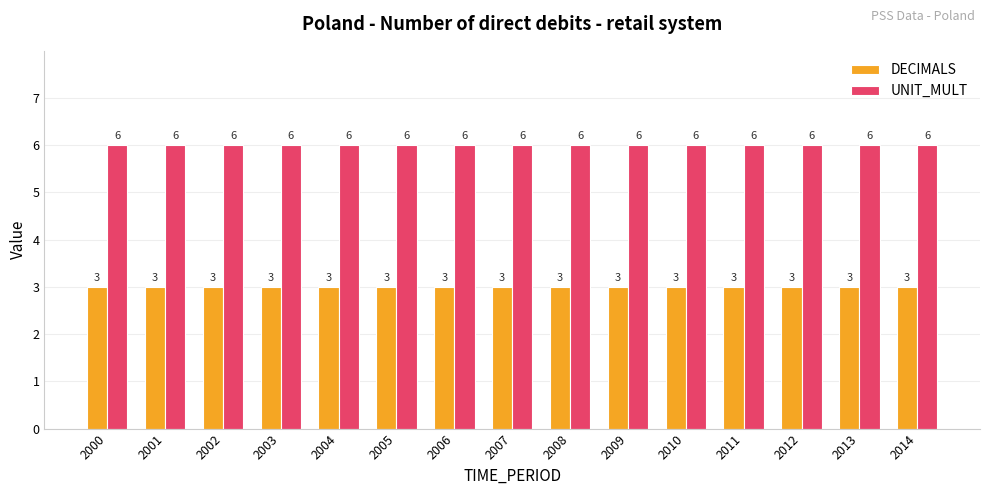

At 2009, list the series in order from smallest to largest.

DECIMALS, UNIT_MULT